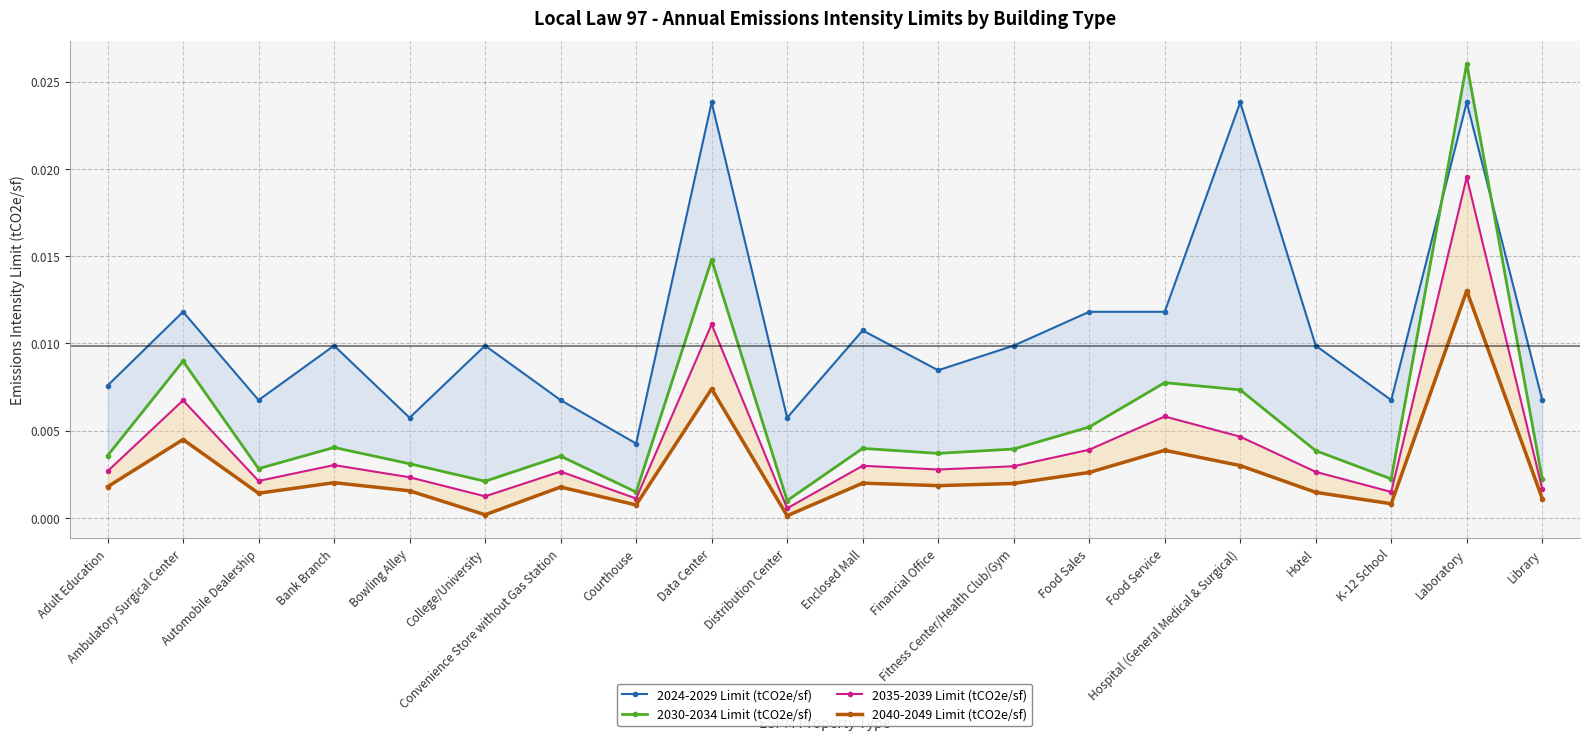

At which category is the sum across all series the highest?

Laboratory